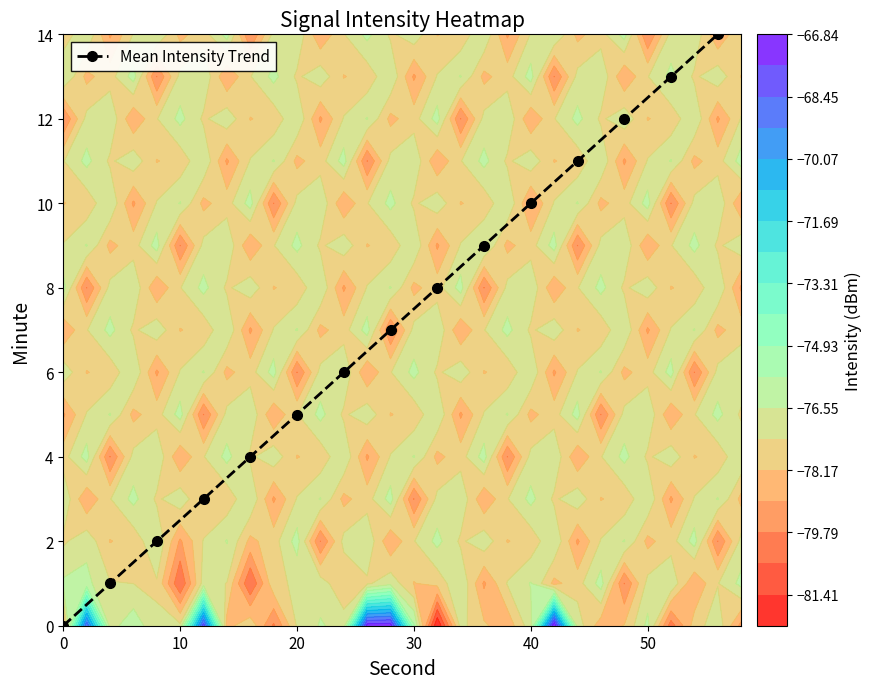

True or false: Mean Intensity Trend has more than 1 interior local peaks.

False